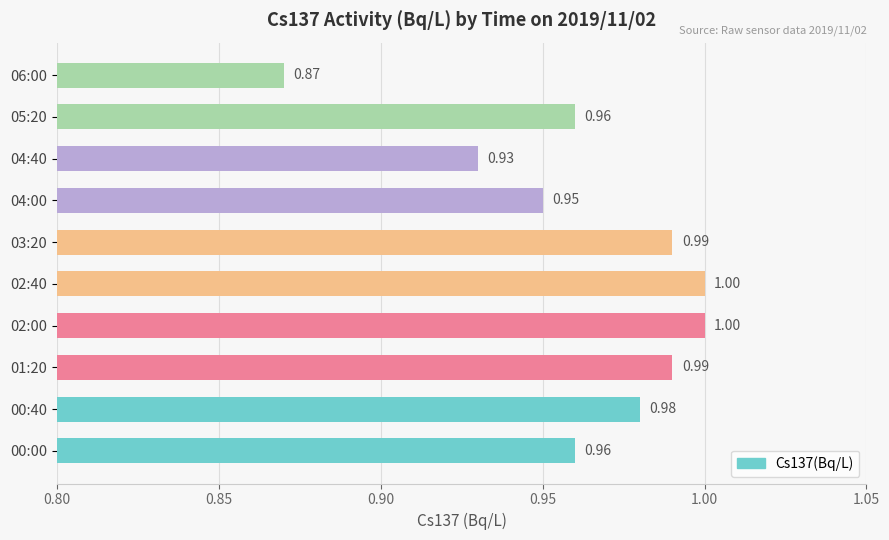

What is the sum of all values?

9.6